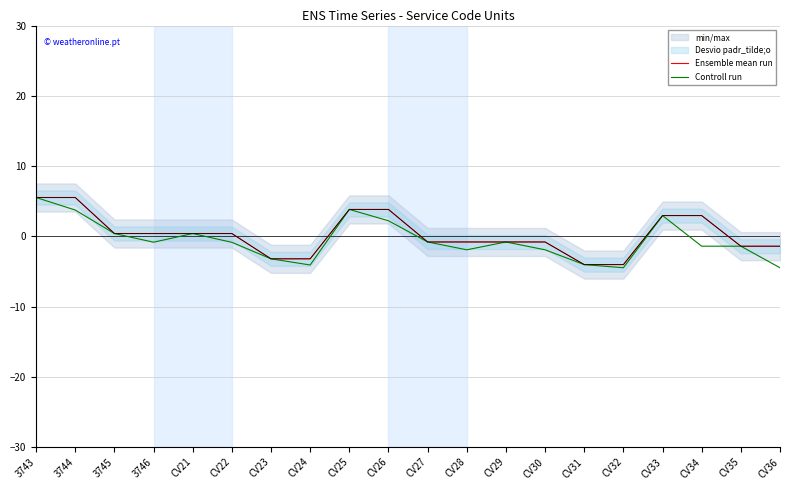

List the series in order of their overall mean, highest first.

Ensemble mean run, Controll run